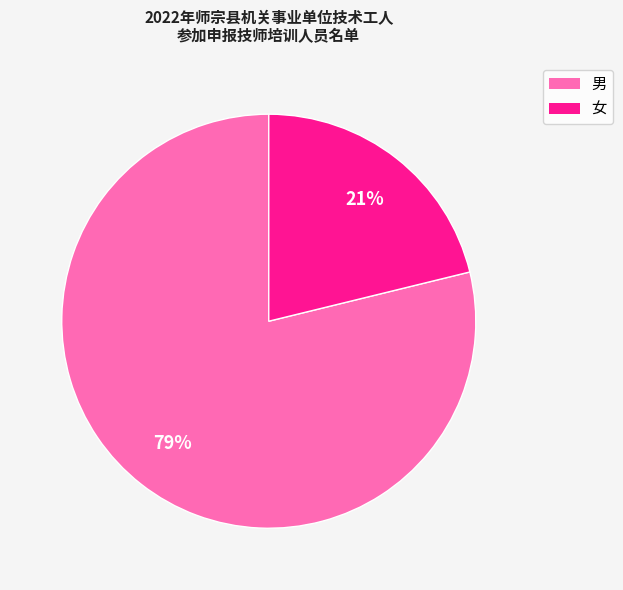

Which category has the smallest portion of the pie?

女